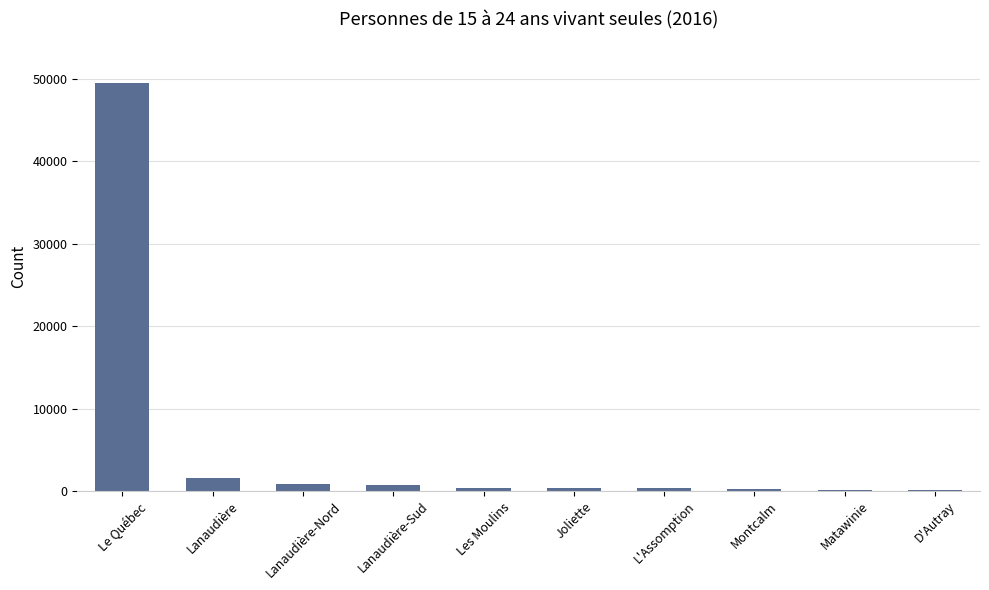

The value at Joliette is 350. True or false?

True